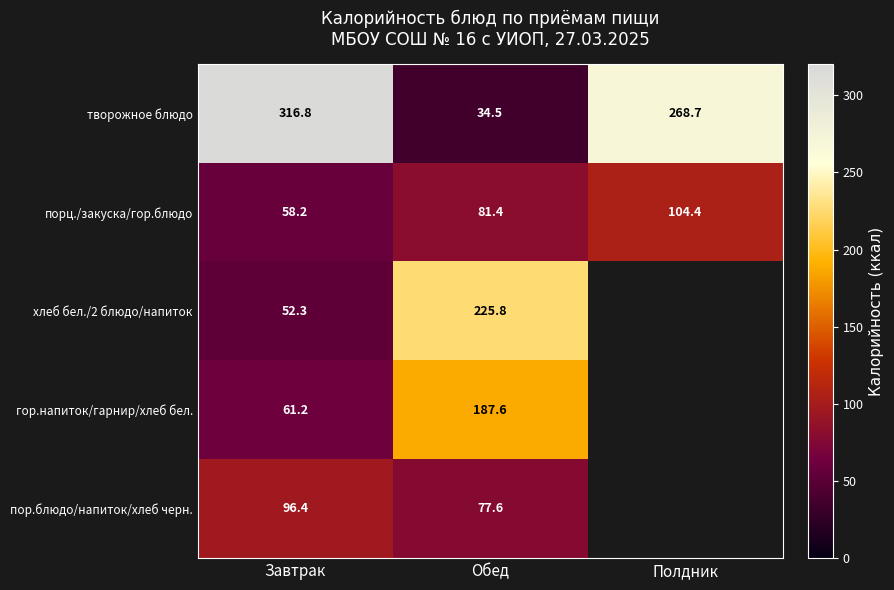

Where does the порц./закуска/гор.блюдо series first go above 81?

Обед